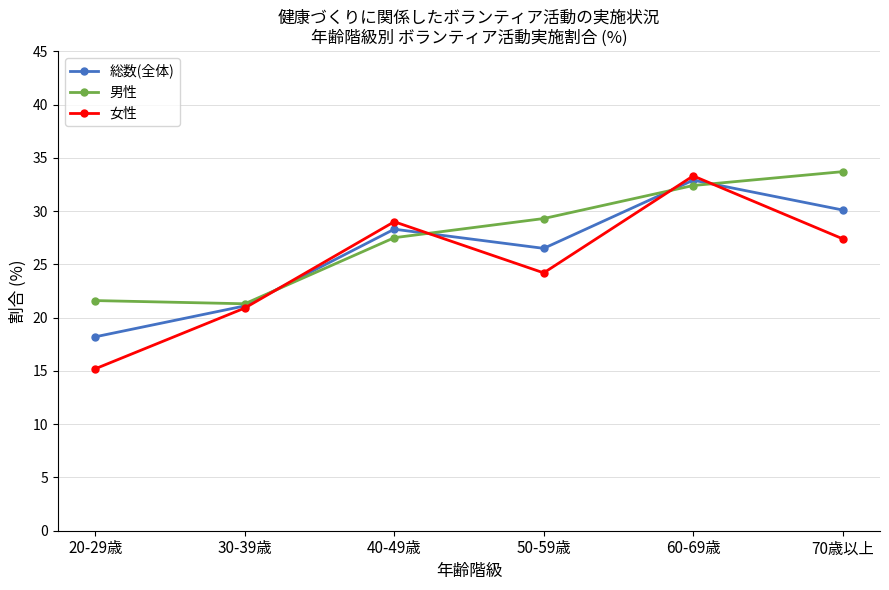

Which series ends up on top after the final intersection of 女性 and 男性?

男性